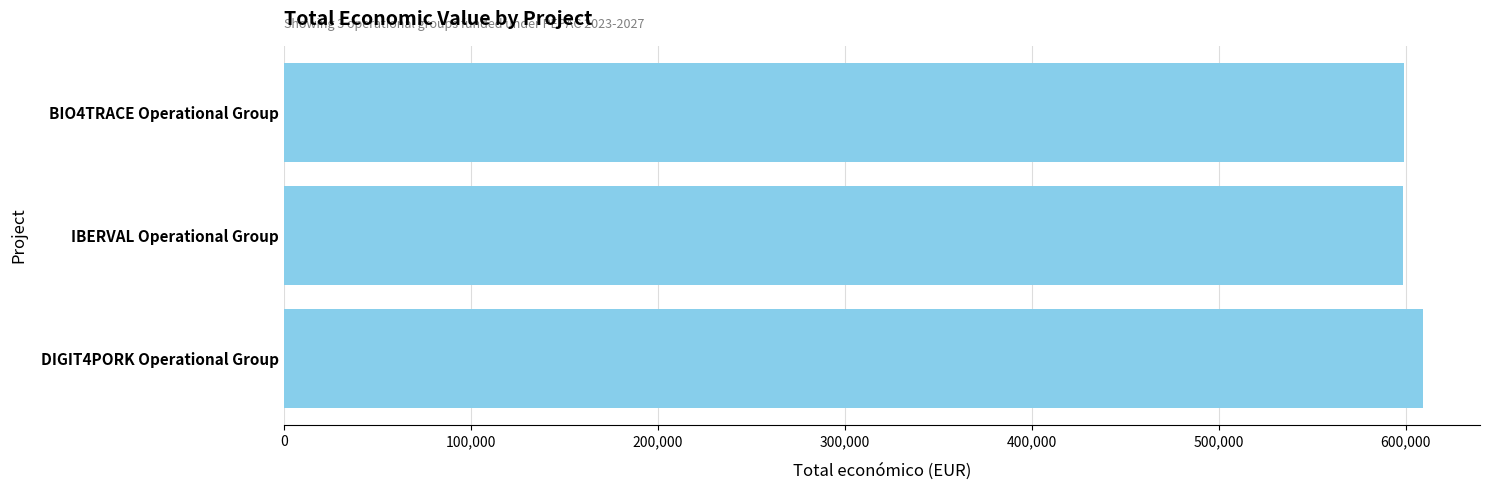

How many data points are less than 599262?

1